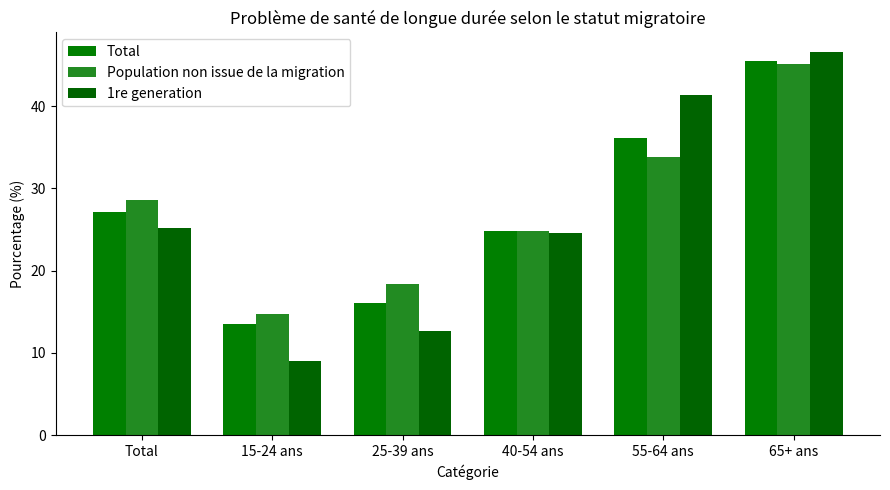

The Population non issue de la migration series shows 33.9 at 55-64 ans. True or false?

True